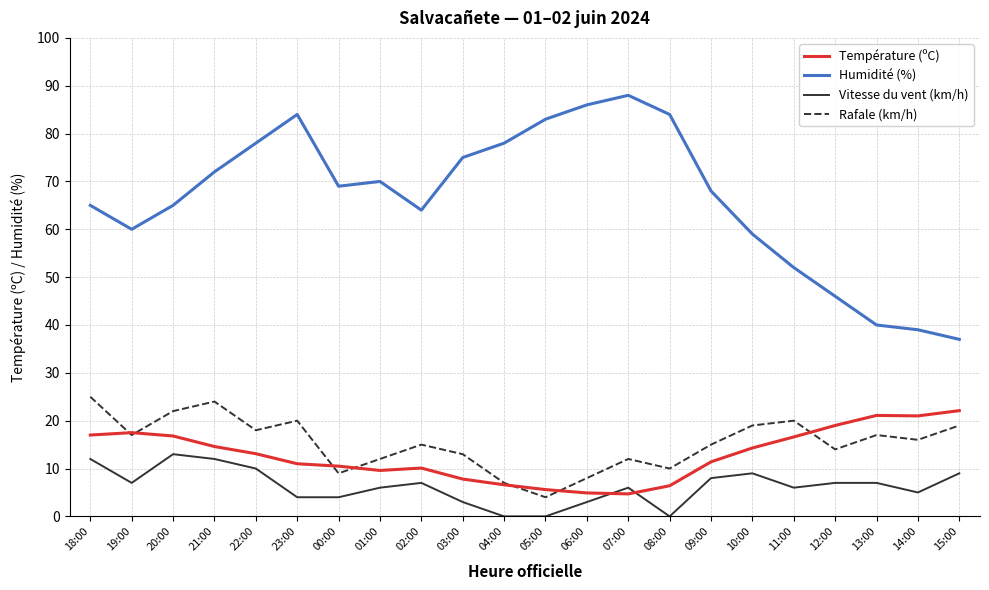

At how many categories does at least one series exceed 27?

22